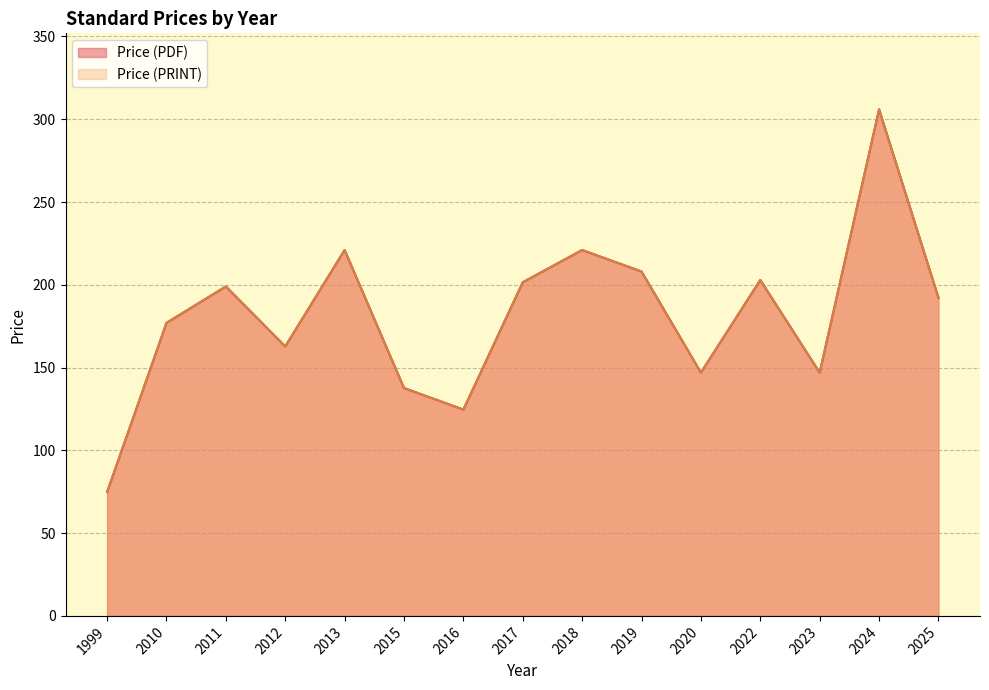

Does the chart have visible grid lines?

Yes